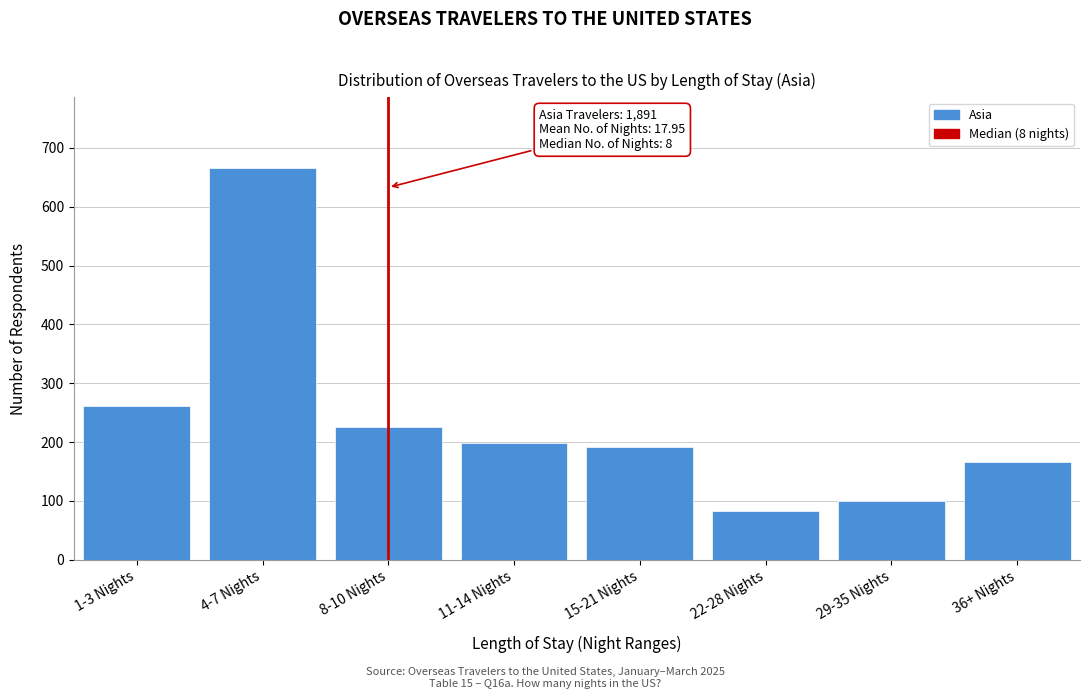

Reading left to right, what are all the values shown in this chart?

261	666	225	199	191	83	100	166